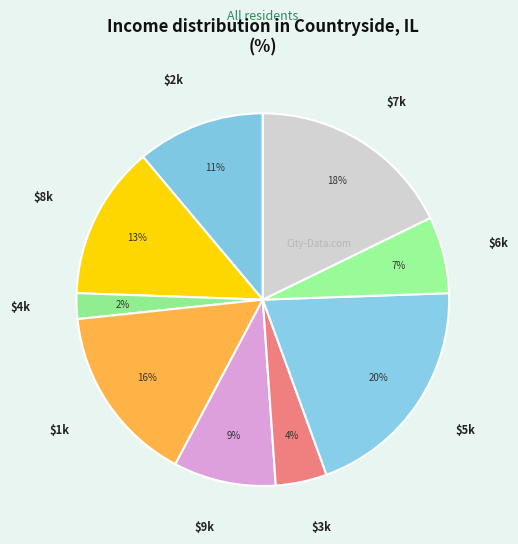

How many segments does this pie chart have?

9